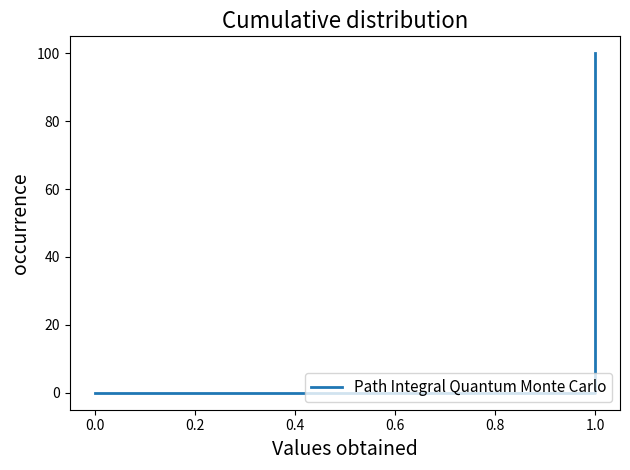

Does the chart have visible grid lines?

No